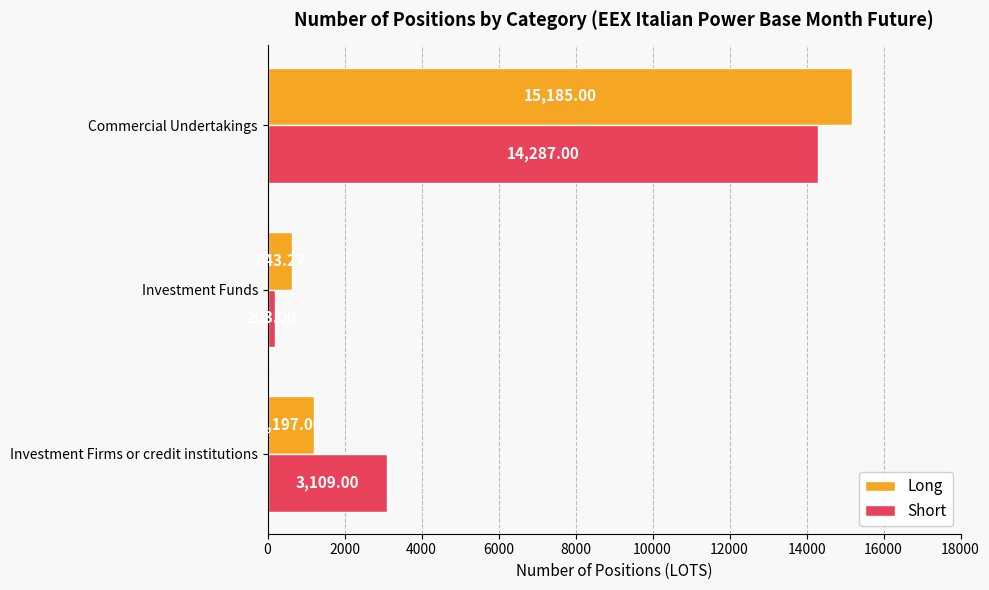

Which series changed the most between Investment Funds and Commercial Undertakings?

Long